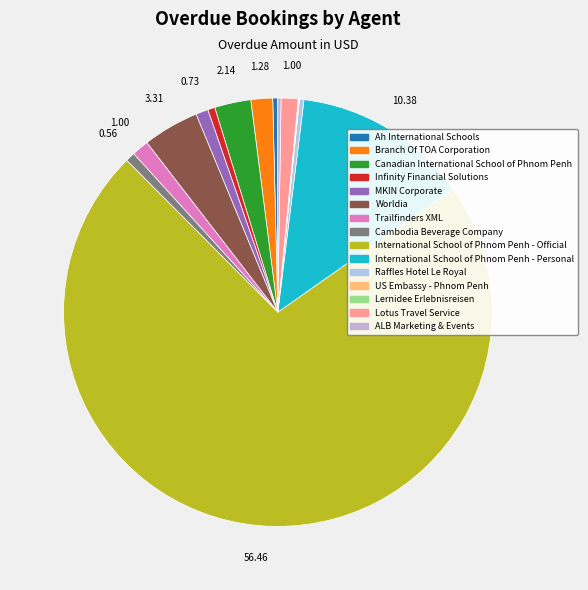

To the nearest percent, what is the difference between the Cambodia Beverage Company and Worldia slice percentages?

4%